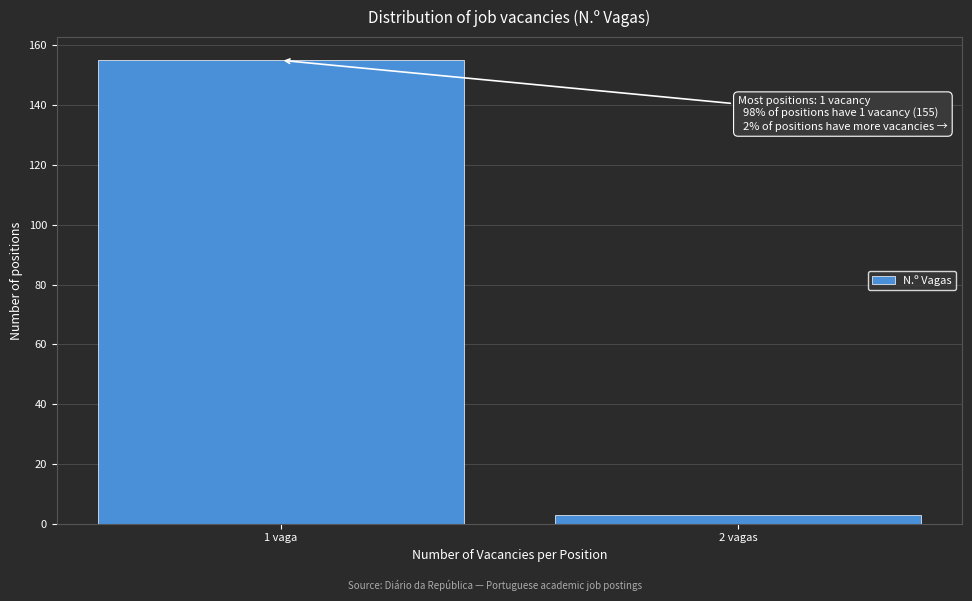

Reading left to right, list all the values displayed in this chart.

1 vaga=155	2 vagas=3